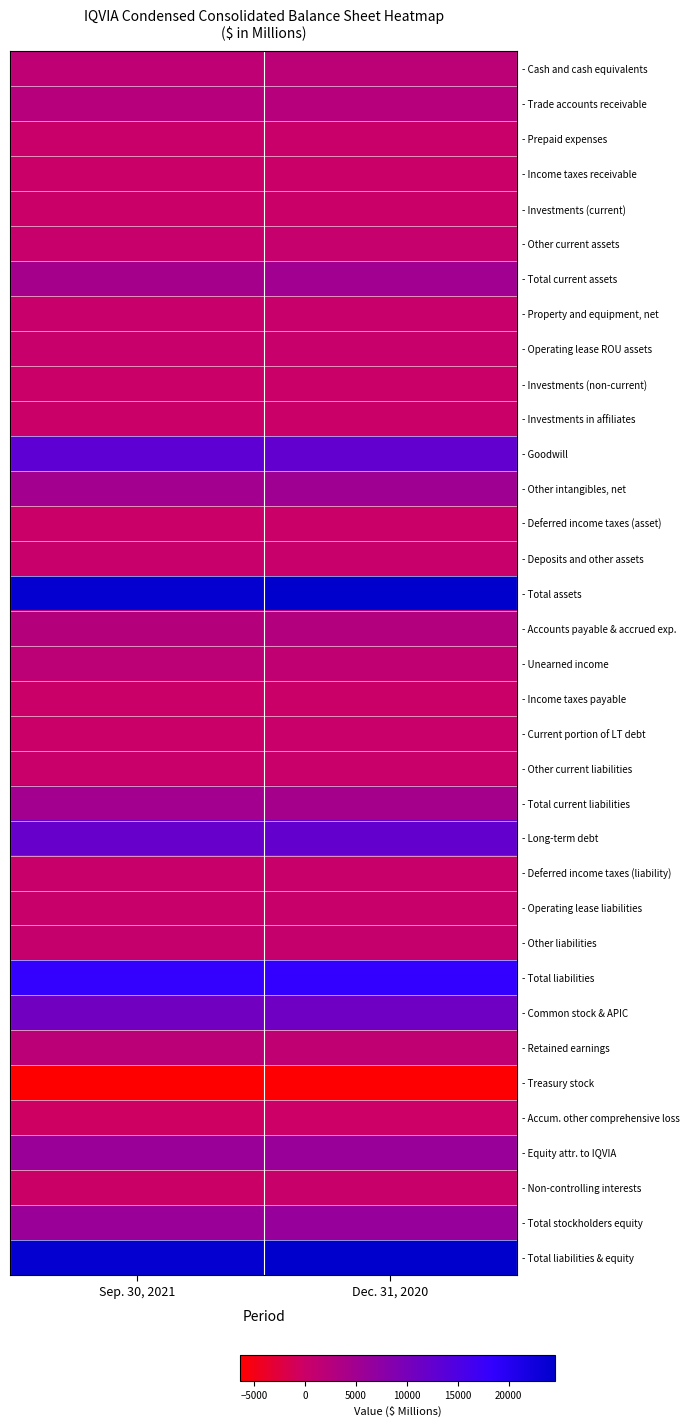

What is the total value across all series at Sep. 30, 2021?

135375